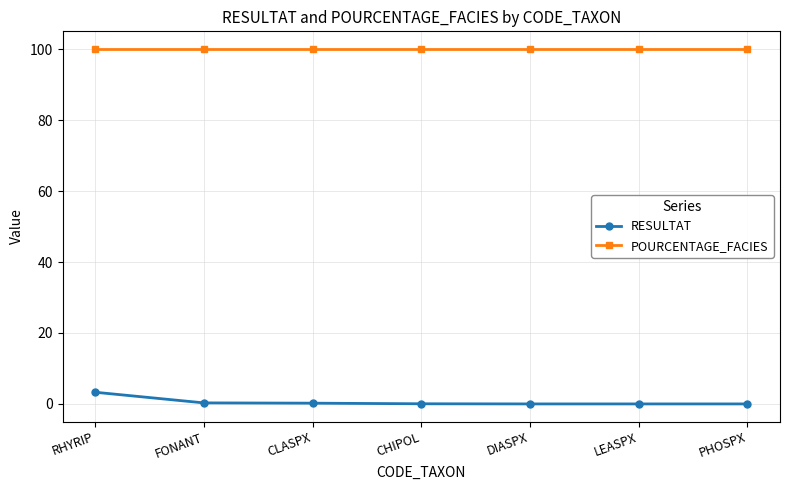

True or false: RESULTAT and POURCENTAGE_FACIES cross at least once.

False